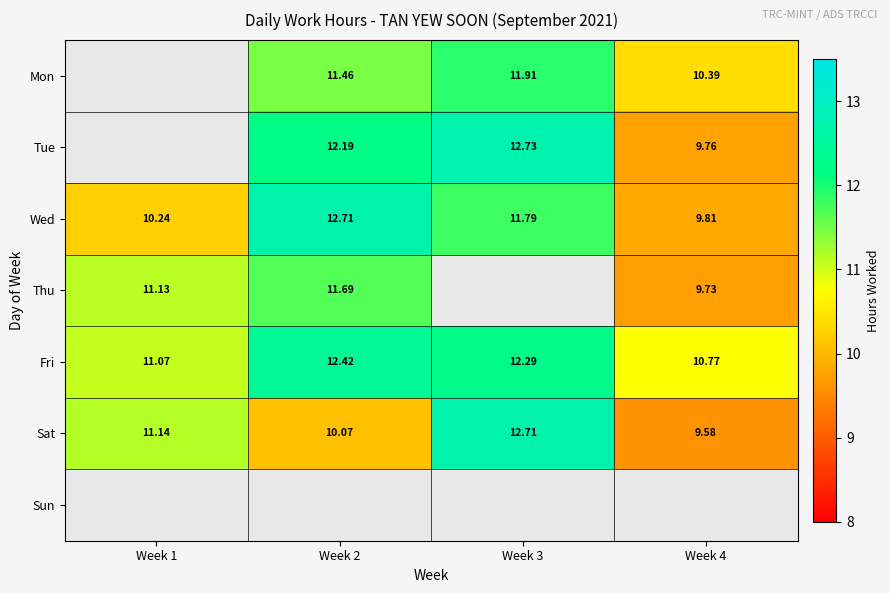

The Sat series shows 11.1 at Week 1. True or false?

True